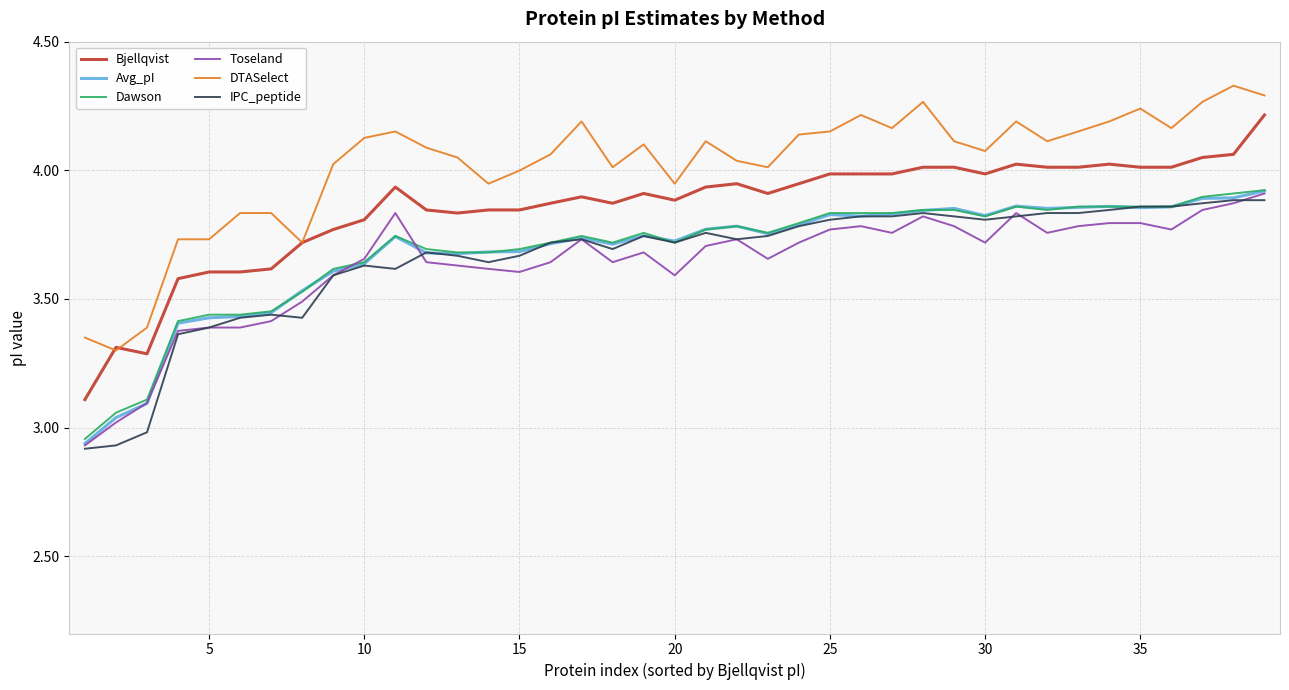

Which series has the largest total across all categories?

DTASelect